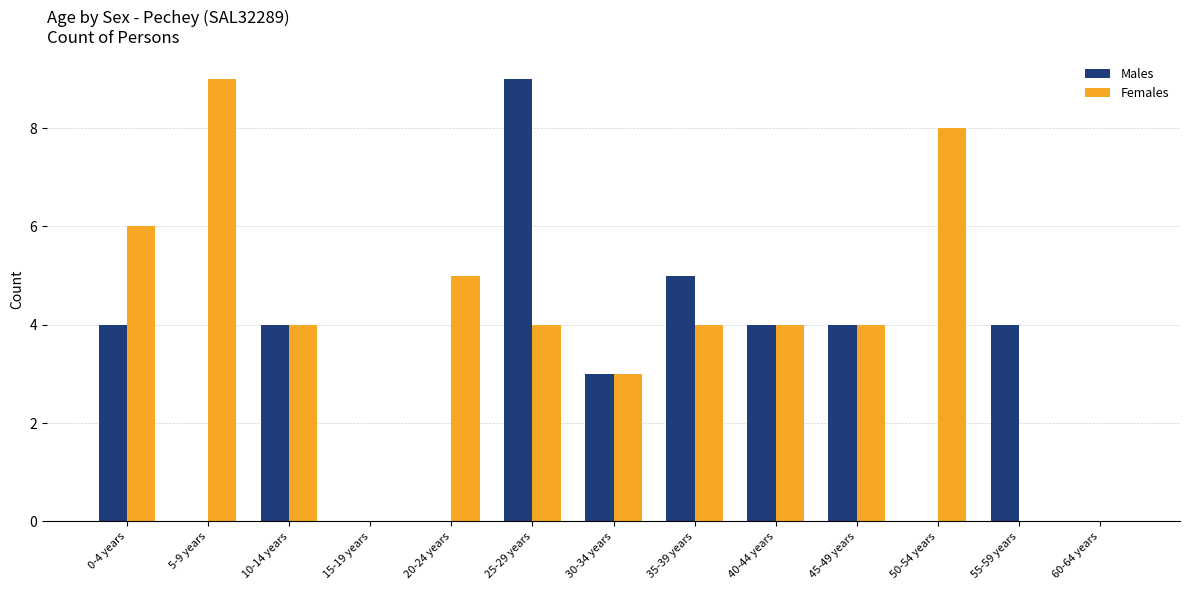

How many data points does each series have?

13